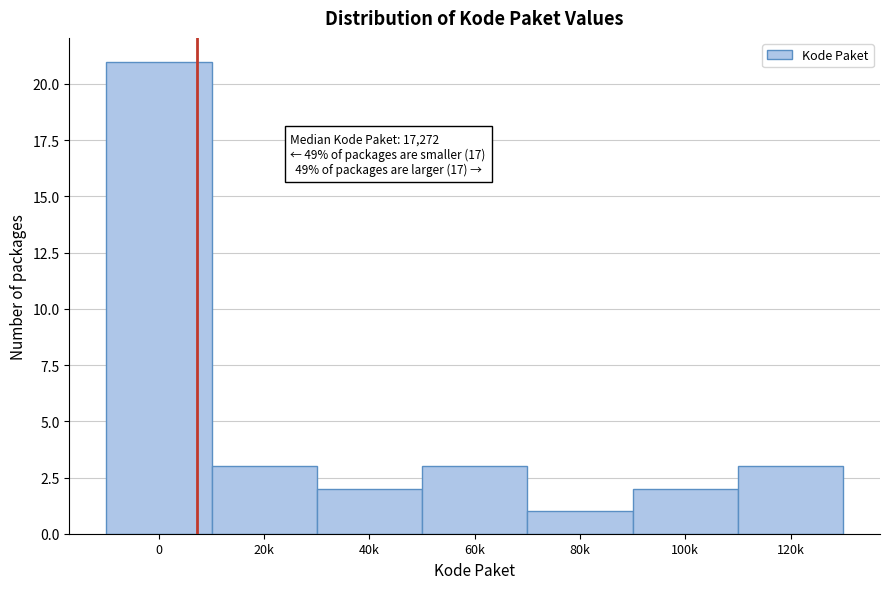

Reading left to right, extract all data points from this chart.

21	3	2	3	1	2	3